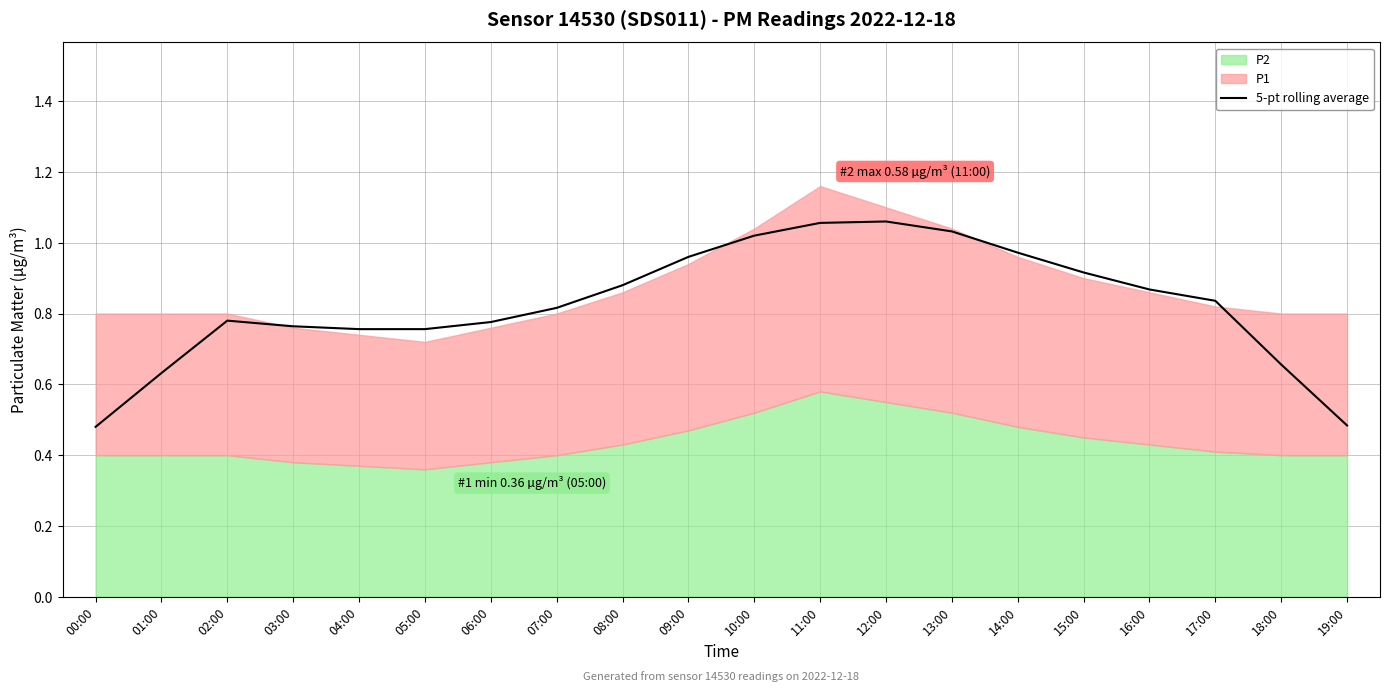

The chart shows a value of 0.2 at 04:00. True or false?

False